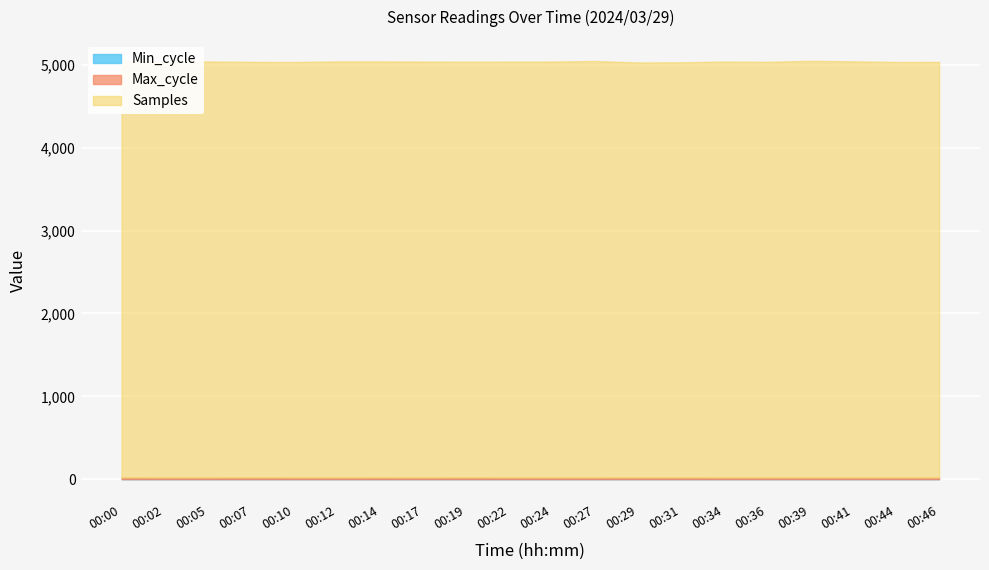

At which label does Max_cycle reach its peak?

00:29